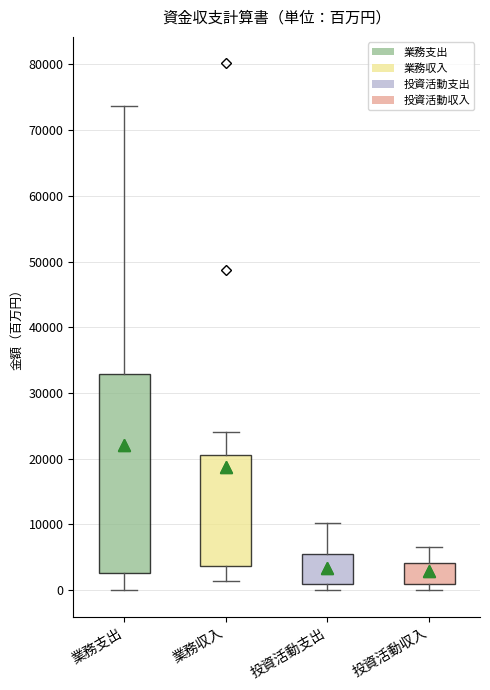

Comparing the boxes themselves (not the whiskers), which one is the tallest?

業務支出